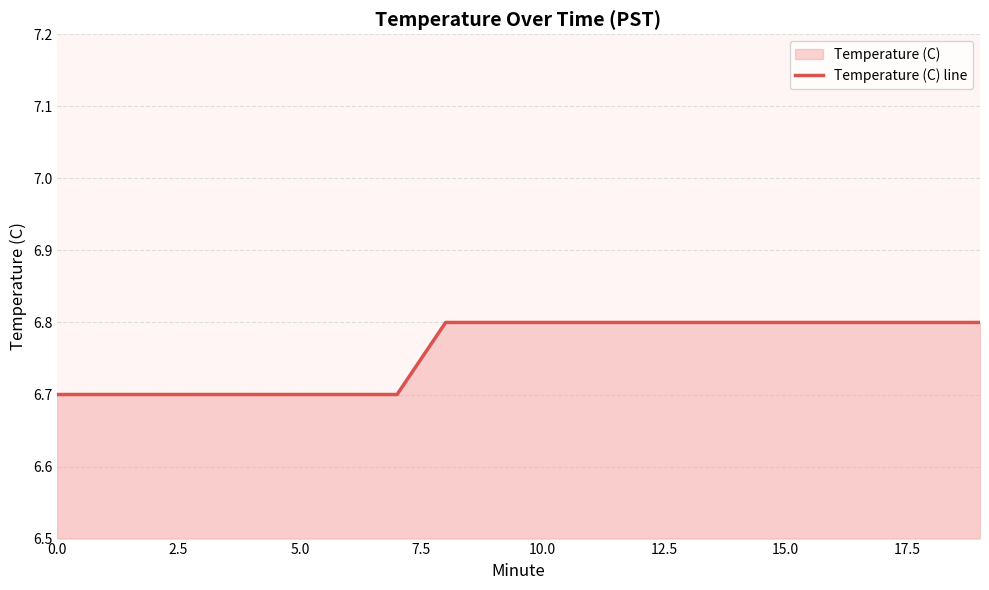

Does the chart have visible grid lines?

Yes